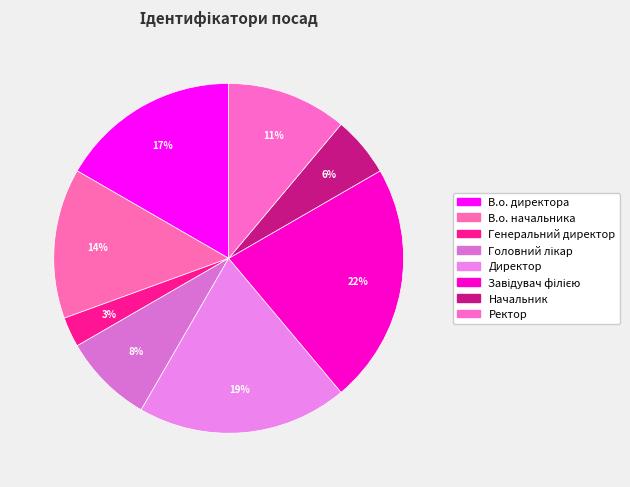

What is the ratio of the value at В.о. директора to the value at Завідувач філією?

0.8